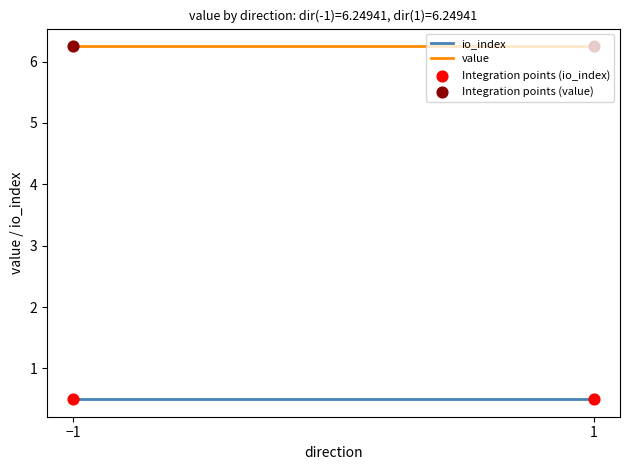

At how many categories does at least one series exceed 3?

2